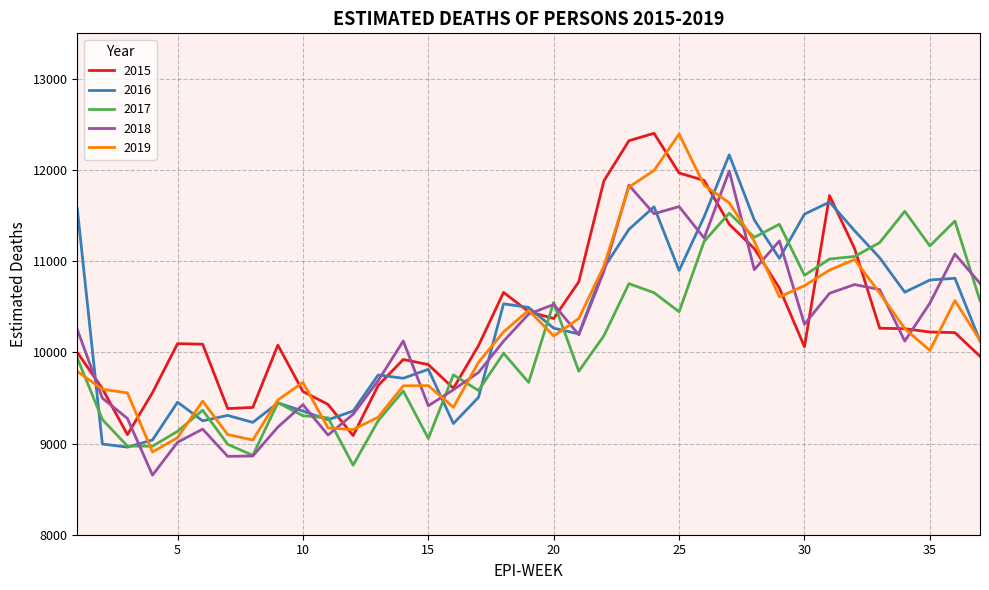

What is the greatest value displayed?

12403.3